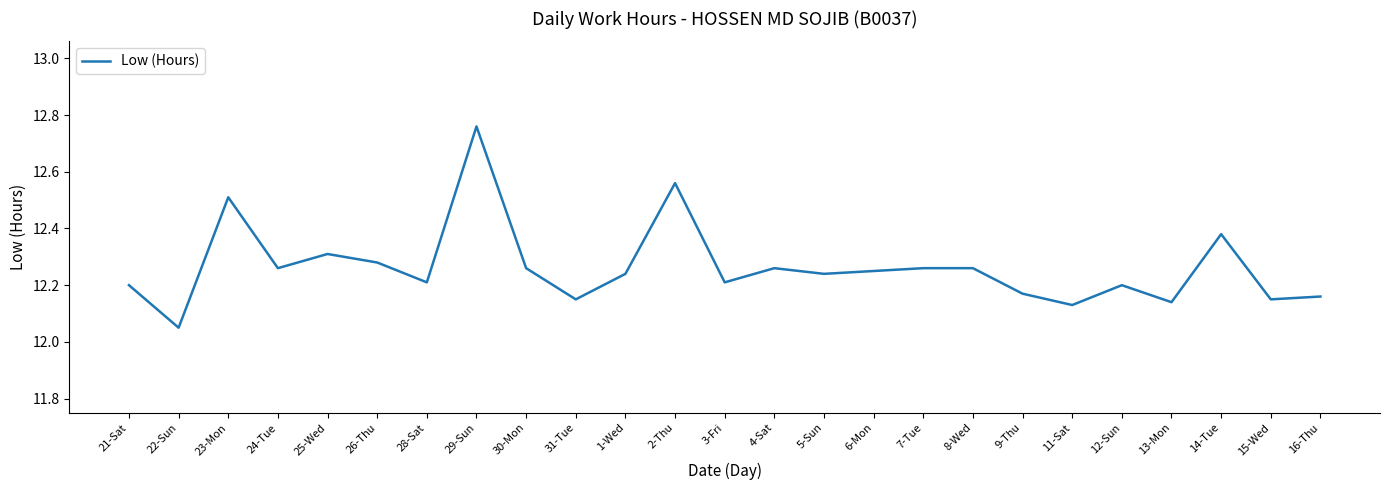

What is the change in value from 29-Sun to 30-Mon?

-0.5